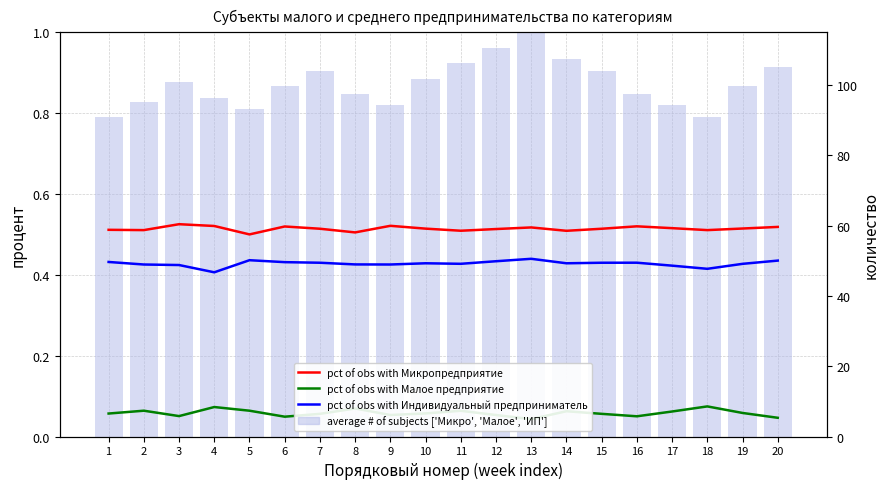

What is the difference between the highest and lowest values at 1?

0.7